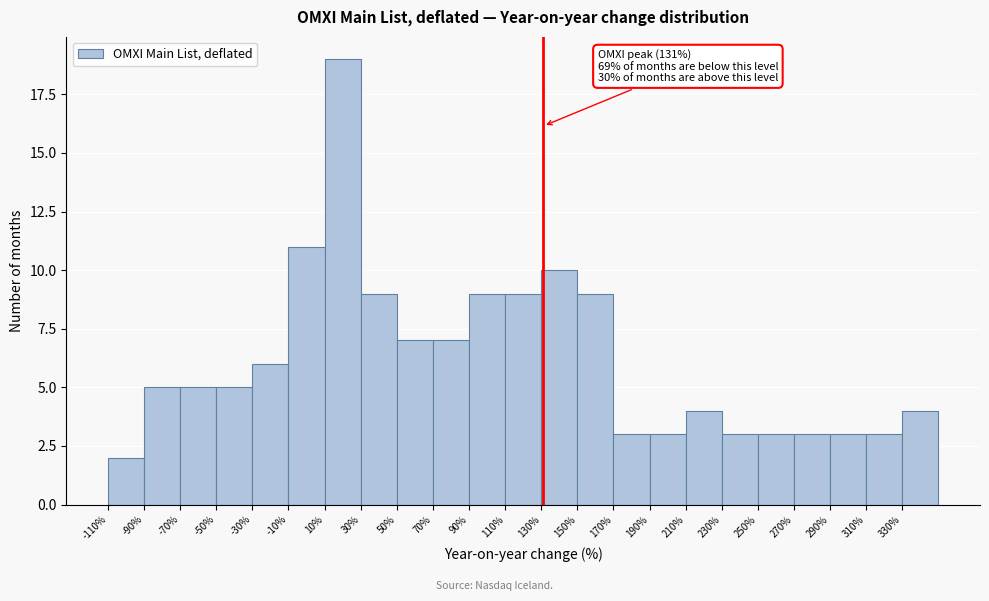

Over which range of the x-axis is the bar tallest?

10 to 30